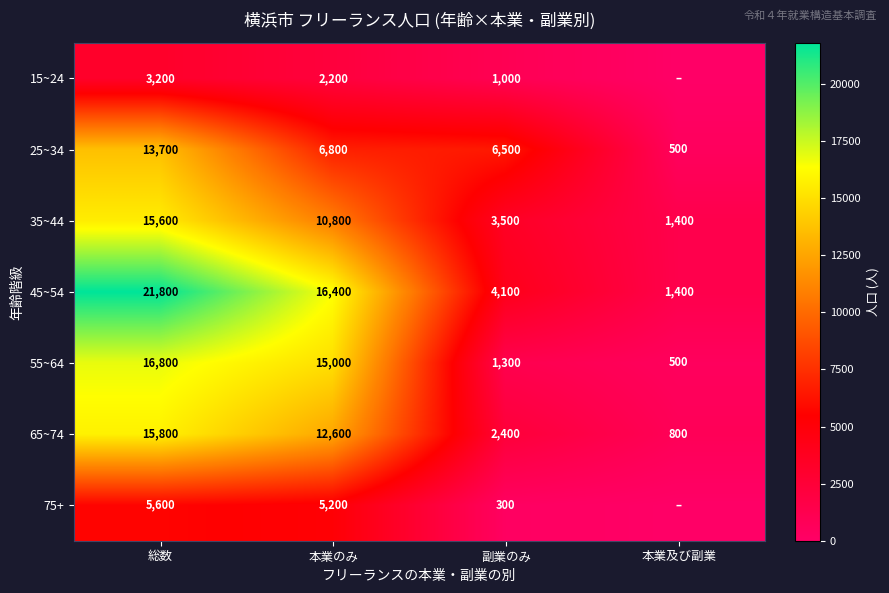

At which label is 65~74 closest to 8300?

本業のみ